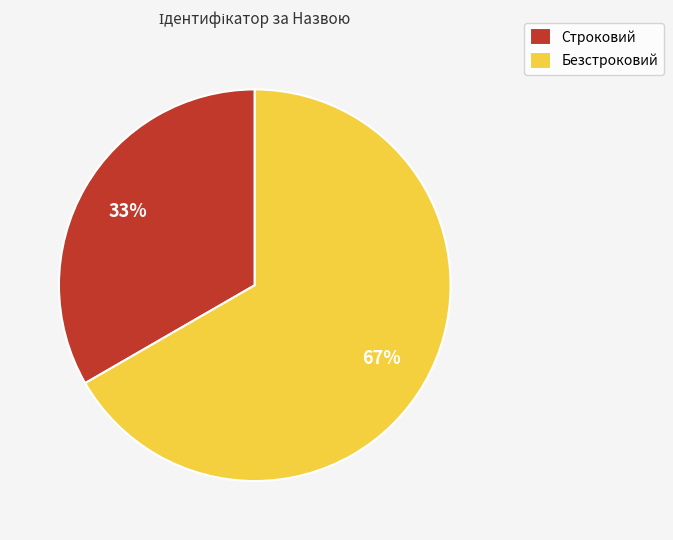

The Строковий slice represents 33% of the pie. True or false?

True